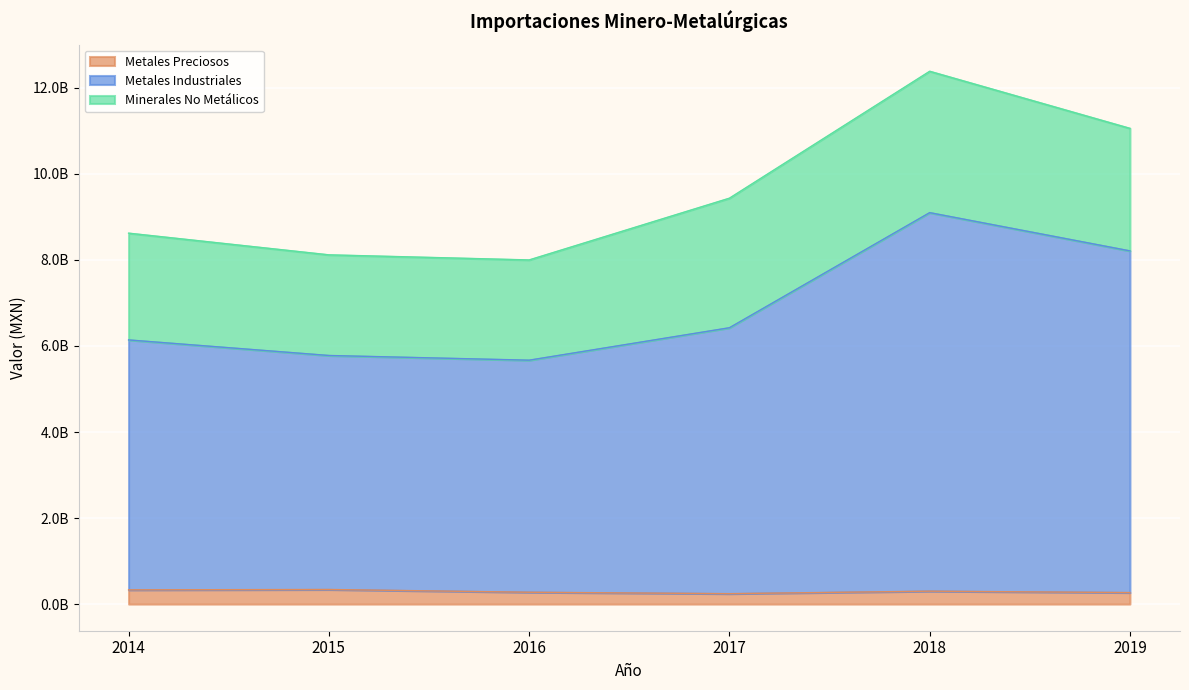

How many data points in Metales Preciosos are above 300050076?

2